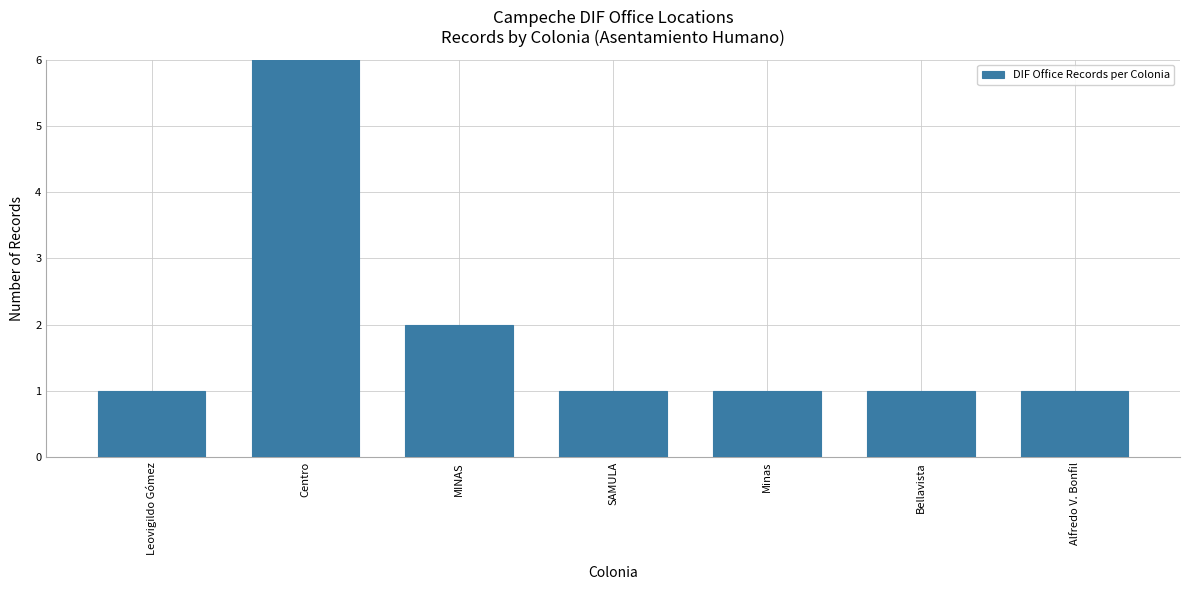

Are the bars grouped side by side (vs. stacked)?

No